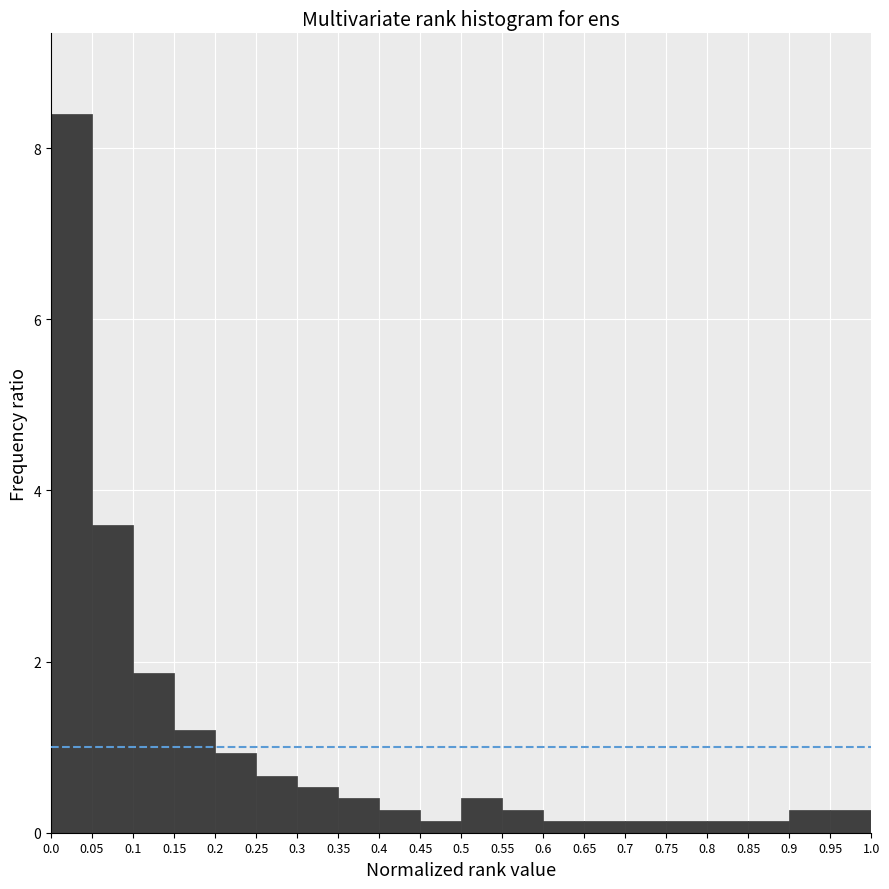

Reading left to right, list every bar in this chart as the range it spans on the x-axis followed by its height. The values are not printed on the chart, so give them approximately, as read against the axis.

0.0 to 0.05: 8.4
0.05 to 0.1: 3.6
0.1 to 0.15: 1.8
0.15 to 0.2: 1.2
0.2 to 0.25: 1.0
0.25 to 0.3: 0.6
0.3 to 0.35: 0.6
0.35 to 0.4: 0.4
0.4 to 0.45: 0.2
0.45 to 0.5: under 0.2
0.5 to 0.55: 0.4
0.55 to 0.6: 0.2
0.6 to 0.65: under 0.2
0.65 to 0.7: under 0.2
0.7 to 0.75: under 0.2
0.75 to 0.8: under 0.2
0.8 to 0.85: under 0.2
0.85 to 0.9: under 0.2
0.9 to 0.95: 0.2
0.95 to 1.0: 0.2